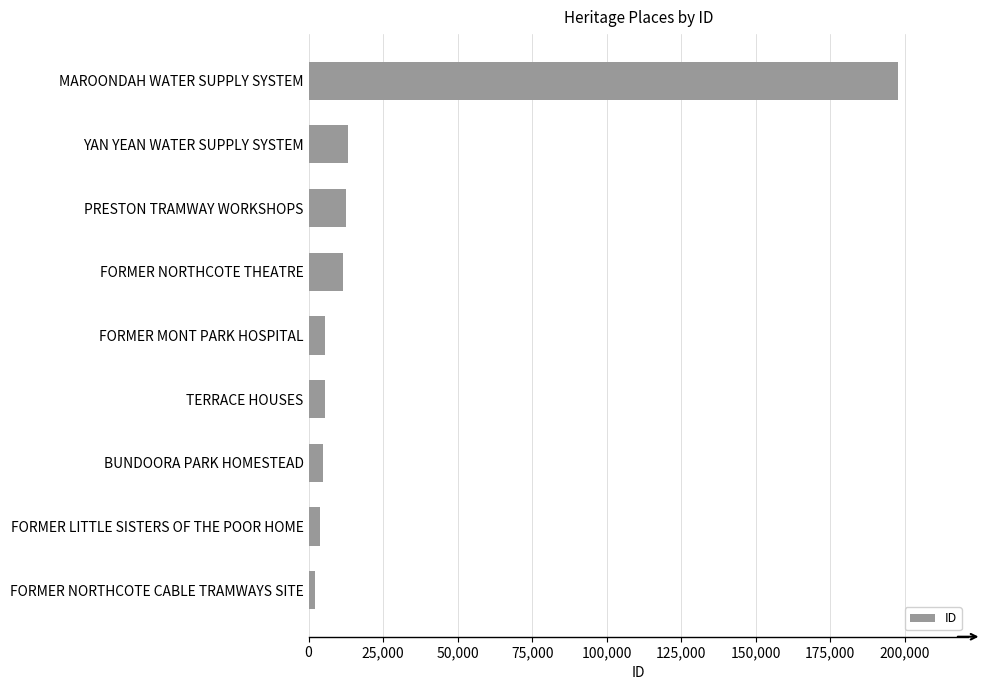

True or false: the data shows 20034 at YAN YEAN WATER SUPPLY SYSTEM.

False